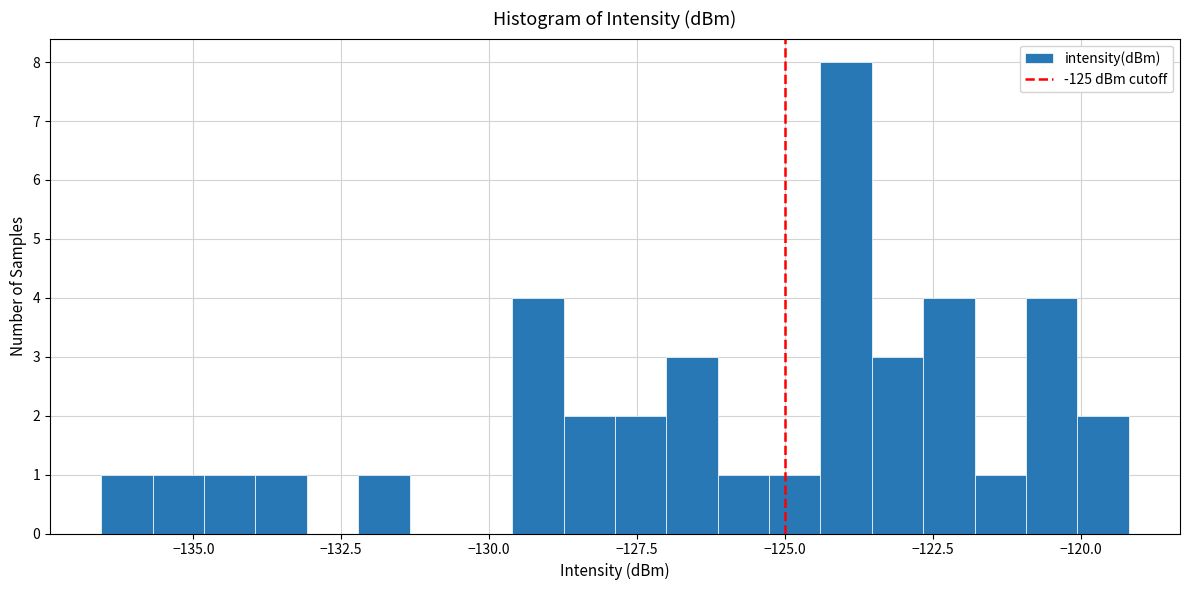

Read against the x-axis, roughly where is the centre of the tallest bar?

-124.0